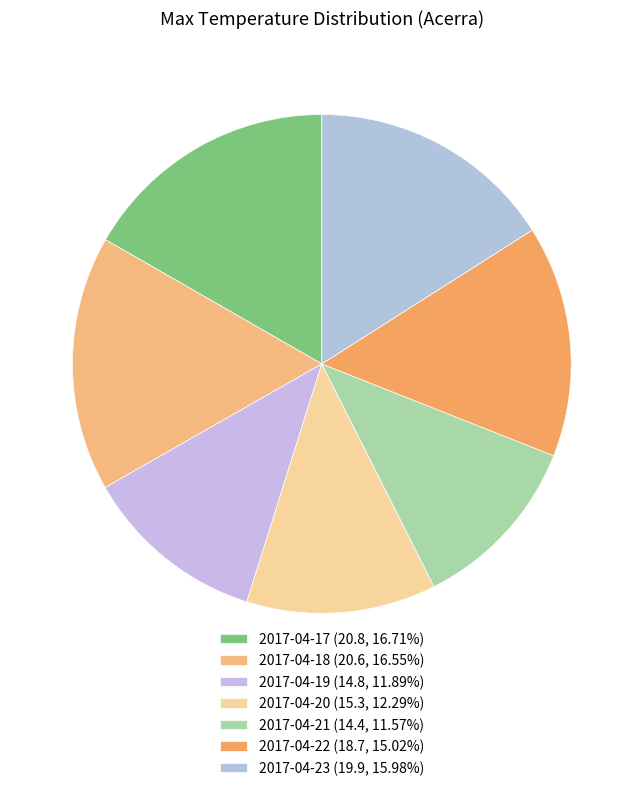

What percentage do 2017-04-19 and 2017-04-22 together represent?

26.9%